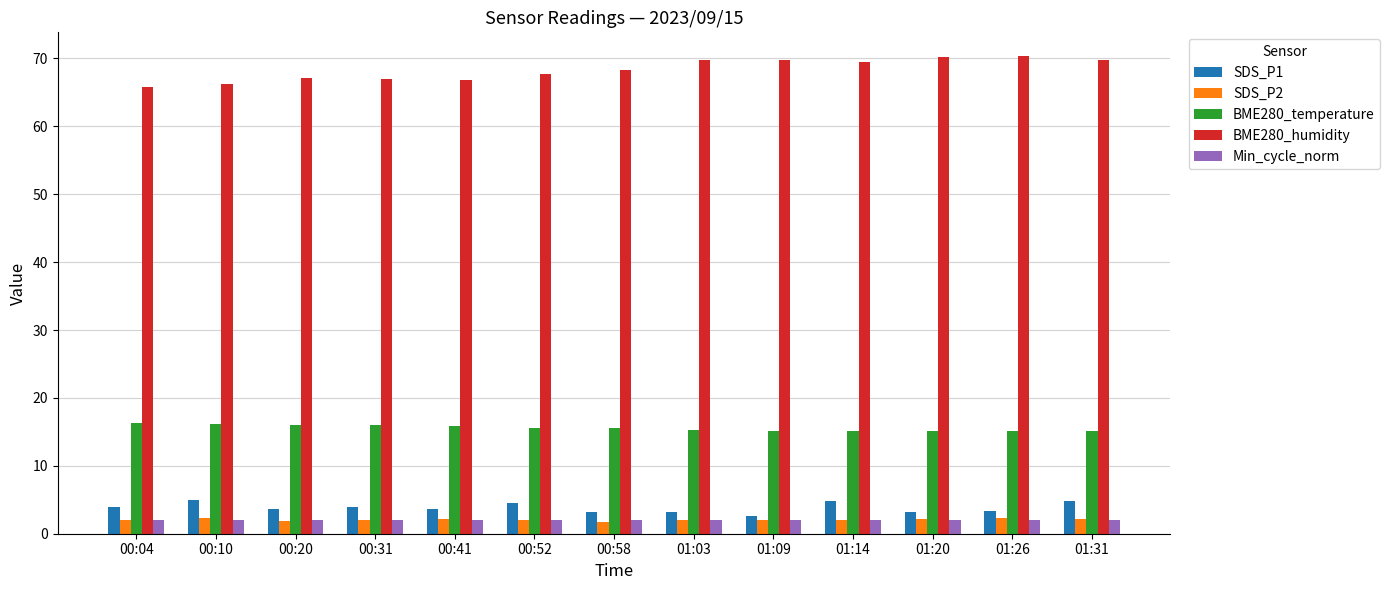

How many values in the BME280_humidity series exceed 68?

7